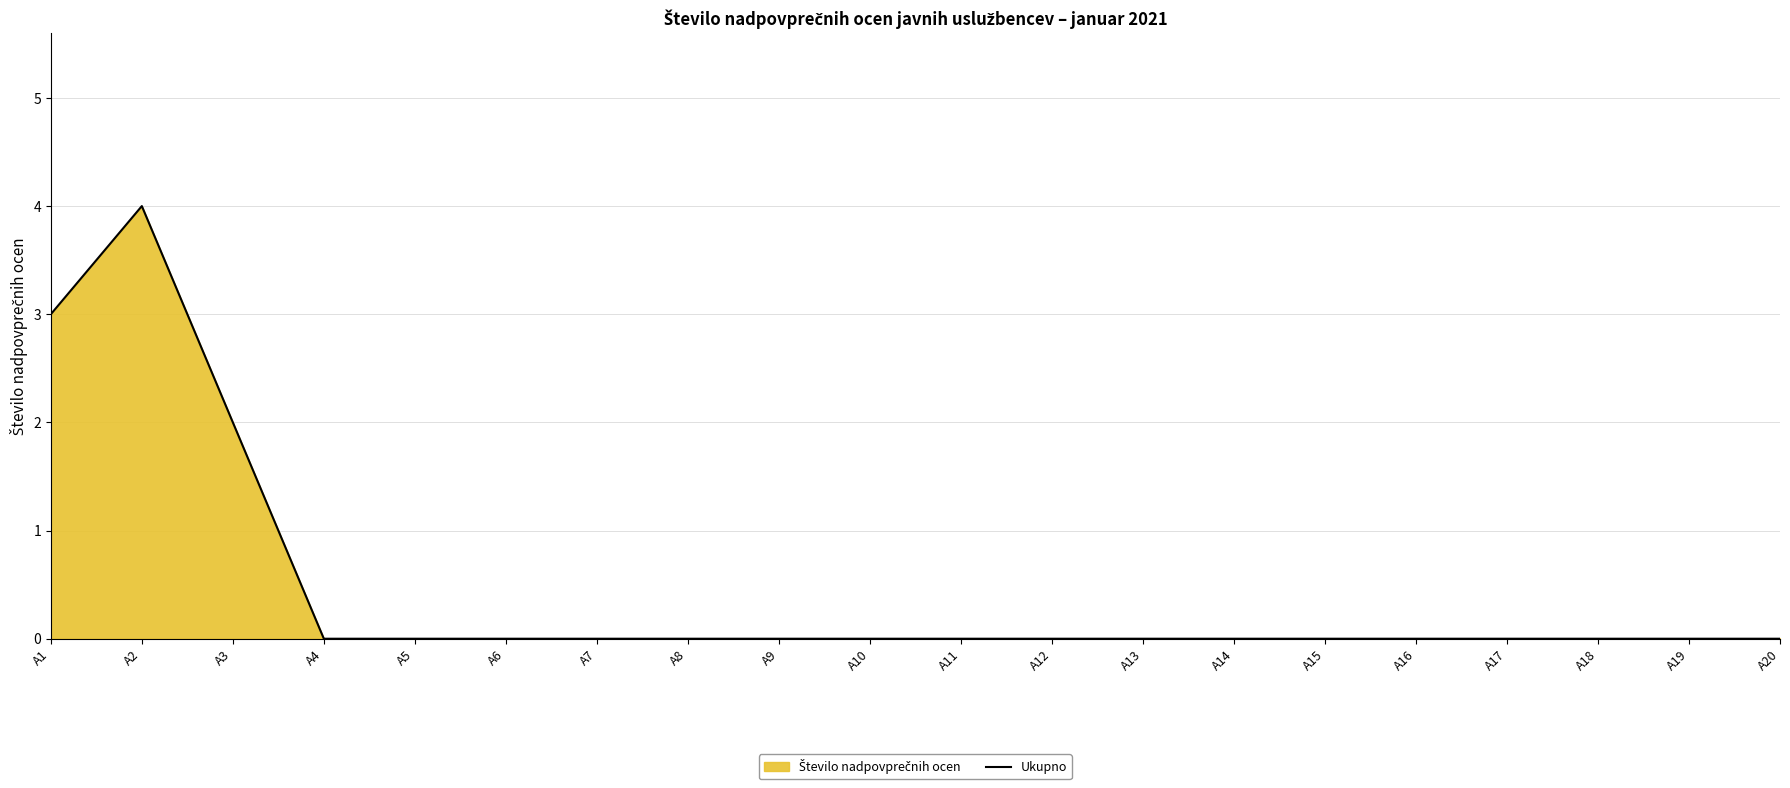

What is the greatest value displayed?

4